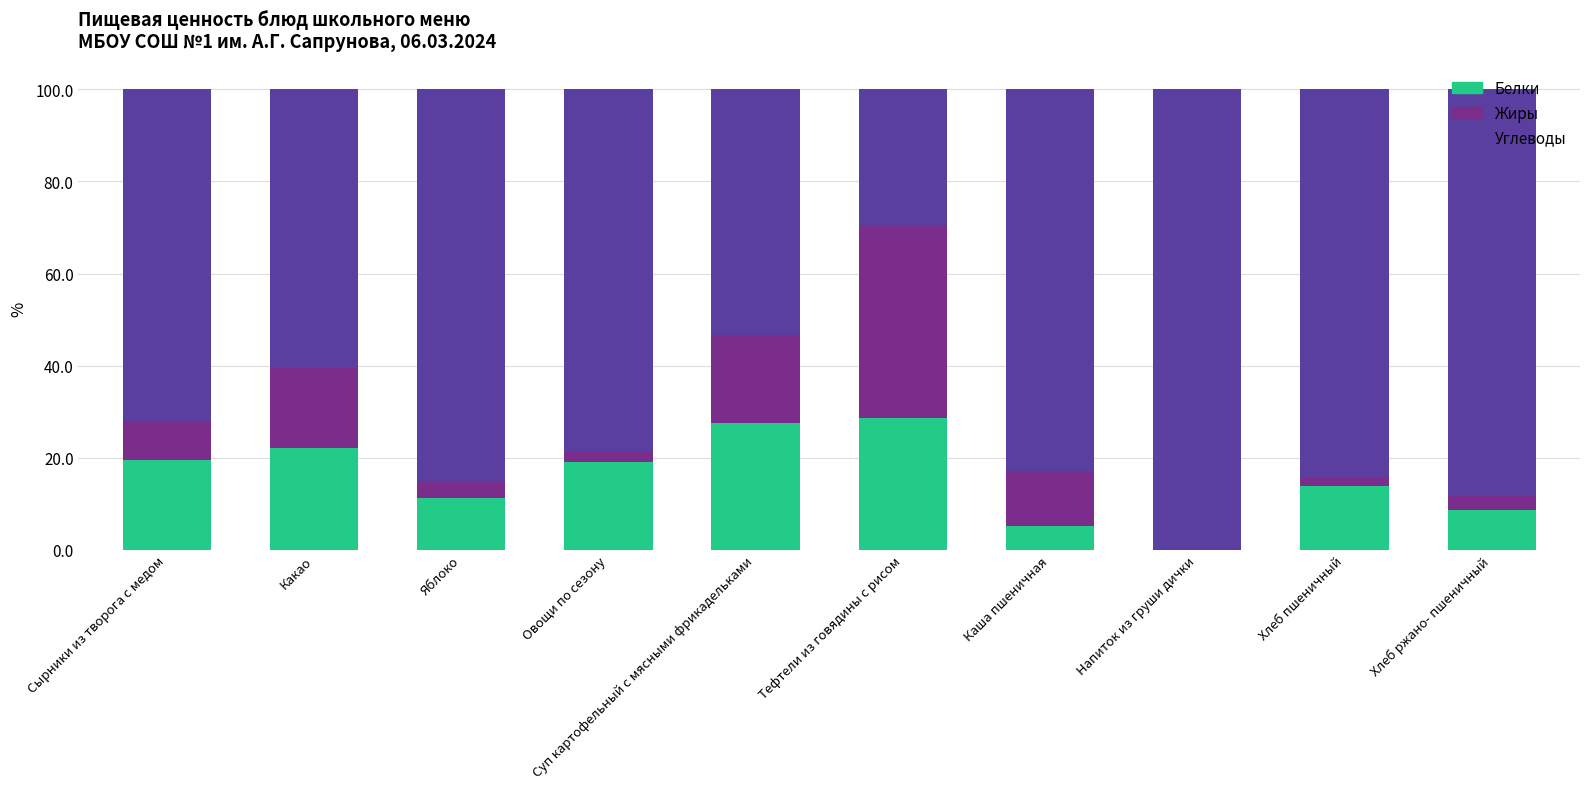

Count the number of data series in this chart.

3